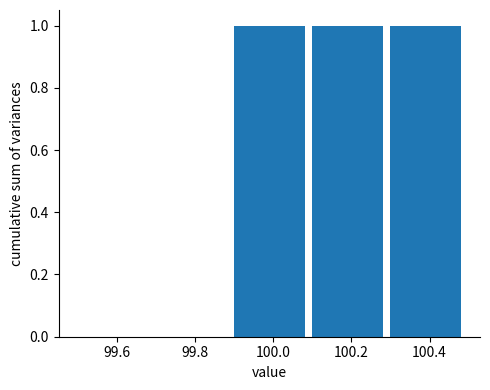

Reading left to right, list every bar in this chart as the range it spans on the x-axis followed by its height. Neither the bar edges nor the heights are printed on the chart, so give them approximately, as read against the axes.

99.49 to 99.69: 0
99.69 to 99.89: 0
99.89 to 100.09: 1
100.09 to 100.29: 1
100.29 to 100.49: 1